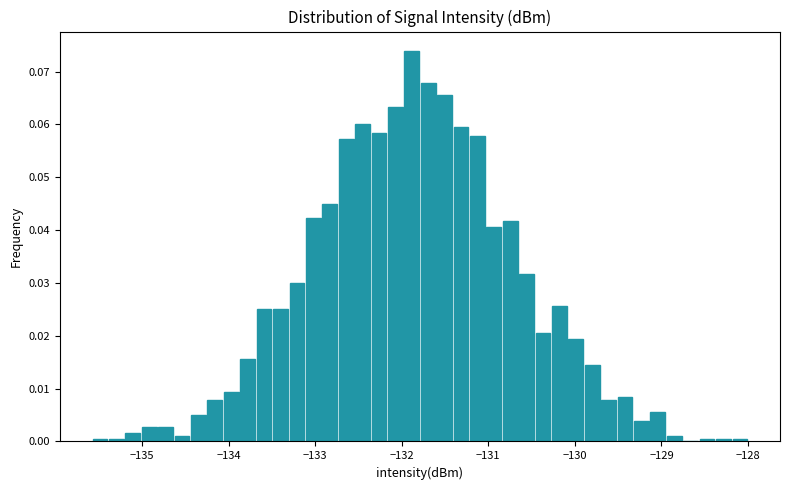

Around what value on the x-axis is the tallest bar? Give the approximate position of its centre, as read against the axis.

-131.9